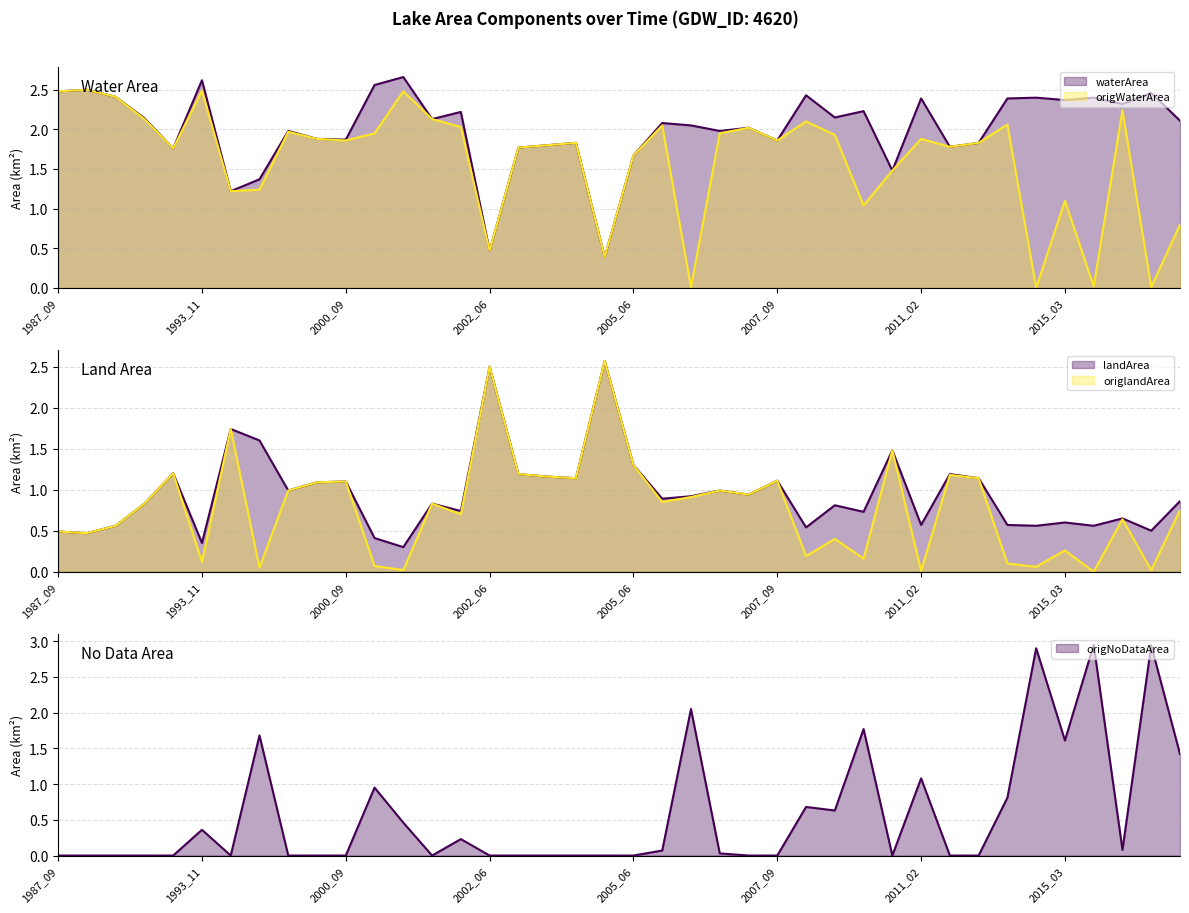

True or false: origWaterArea (line) has more than 1 interior local peaks.

True